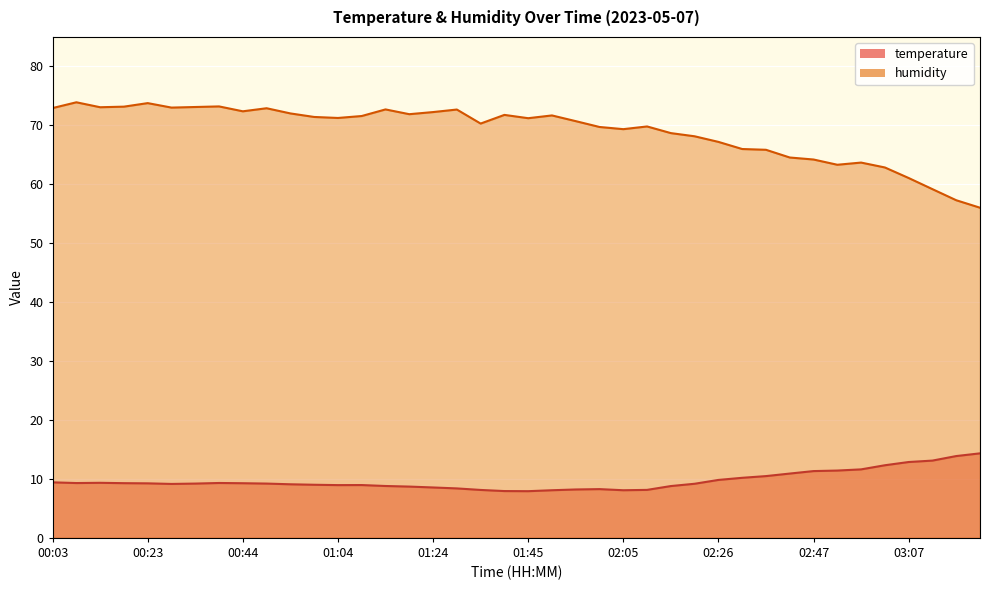

Is it true that humidity equals 43.4 at 02:52?

False